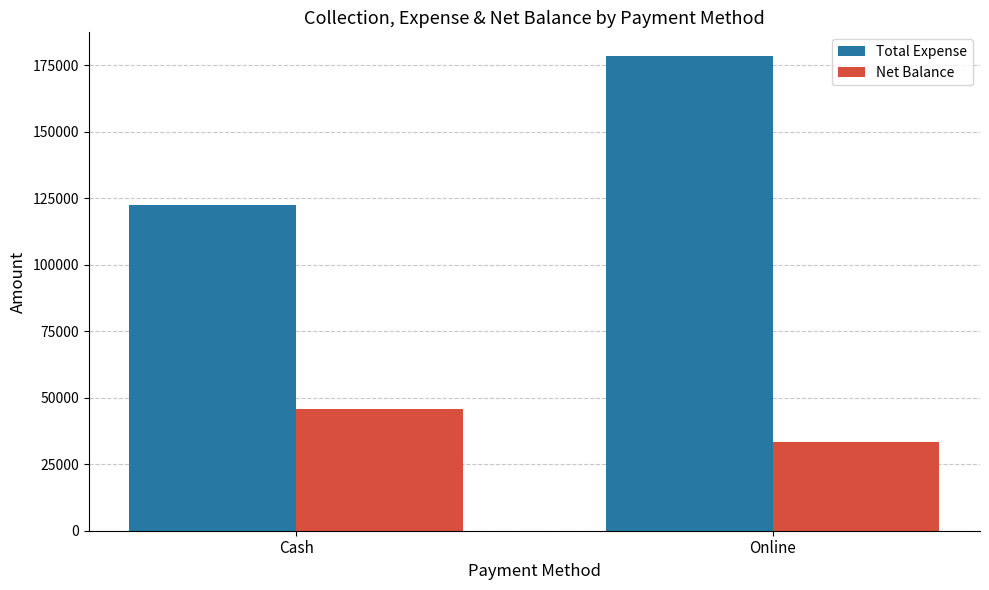

Which series has the widest spread of values?

Total Expense